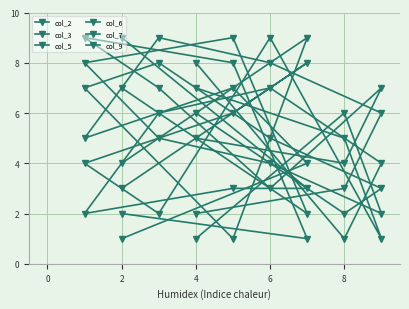

At which label does col_7 reach its minimum?

8